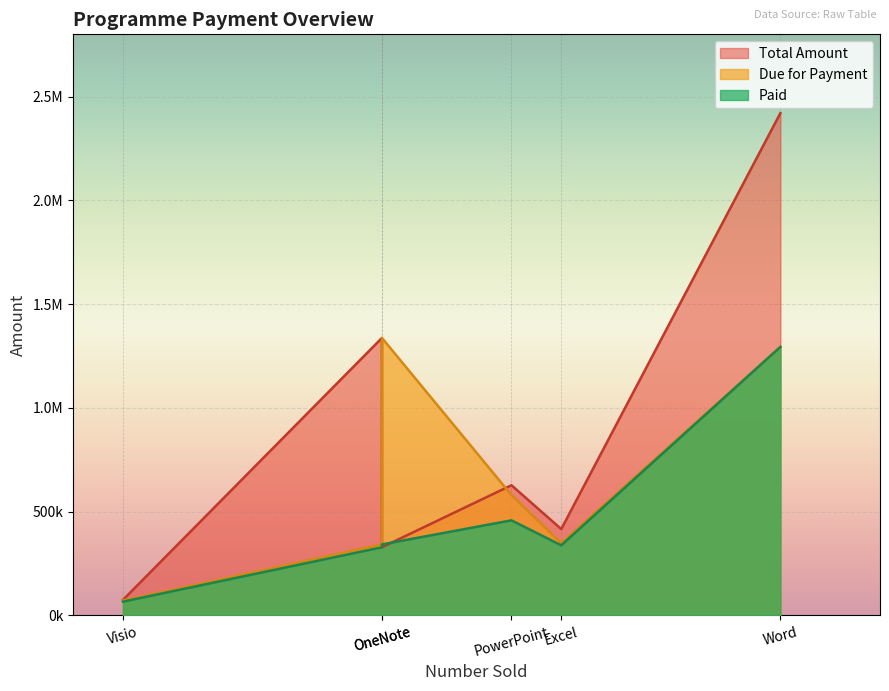

What is the spread (max minus min) of values at Excel?

78135